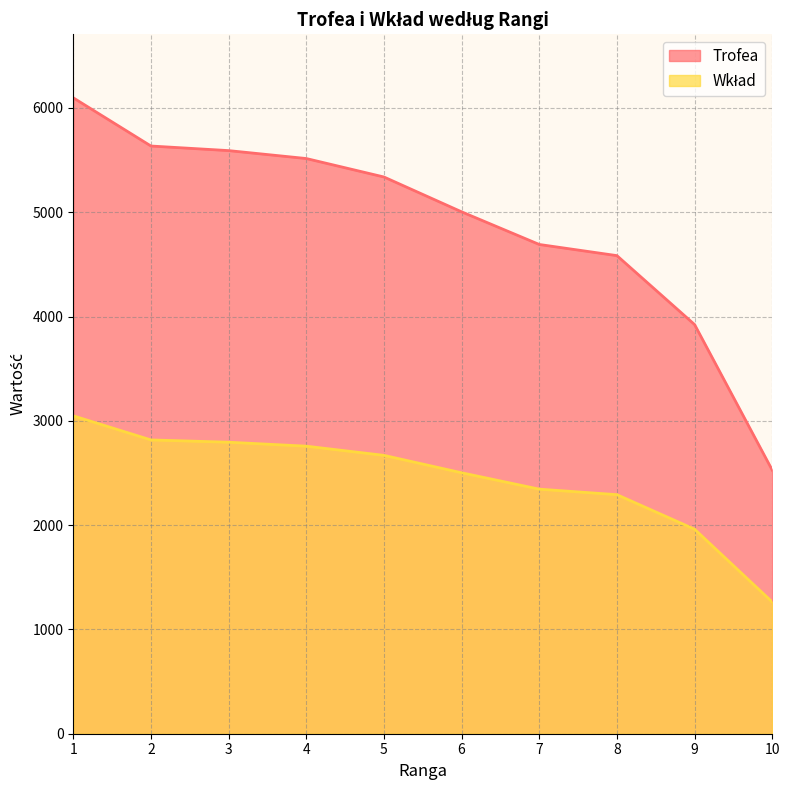

What is the sum of the Trofea values at 7 and 3?

10282